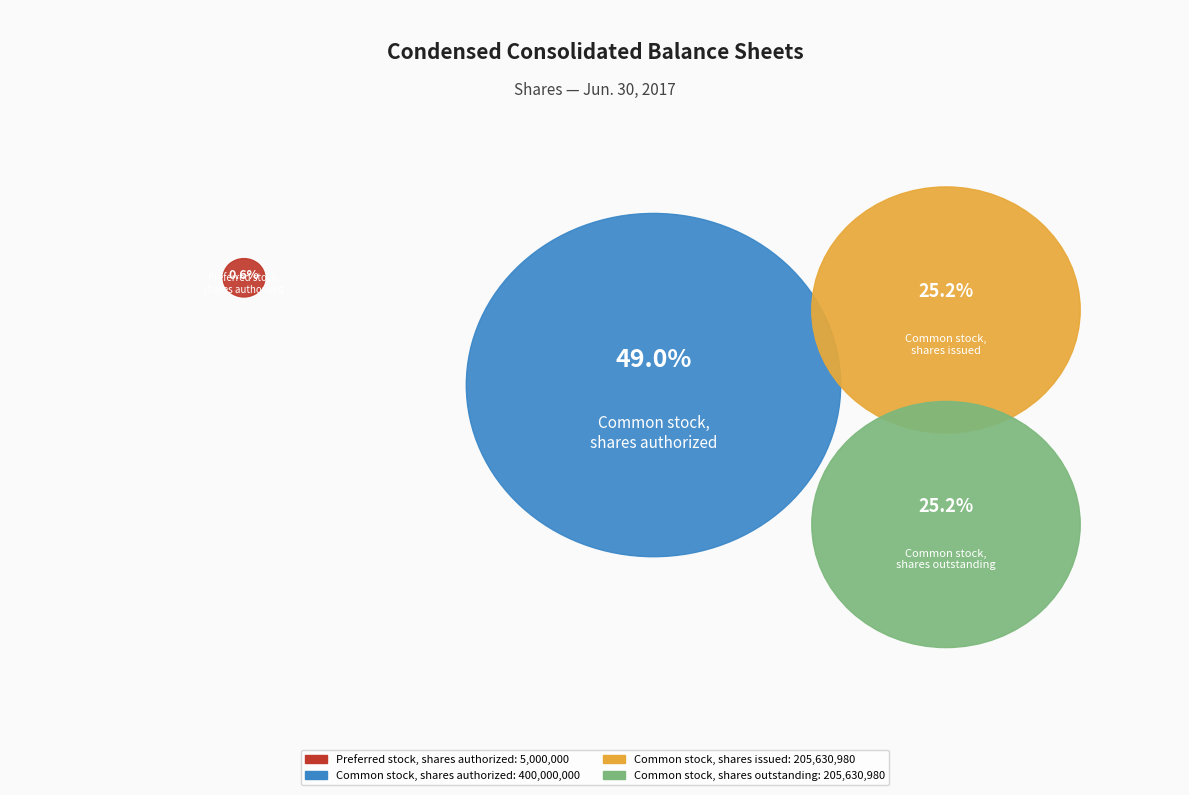

True or false: Common stock, shares authorized accounts for 49% of the total.

True